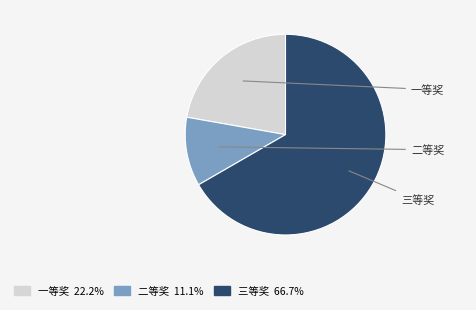

Which slice is the smallest?

二等奖